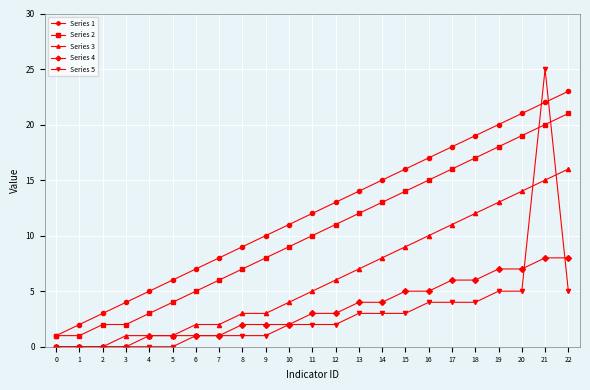

True or false: Series 5 and Series 1 cross at least once.

True